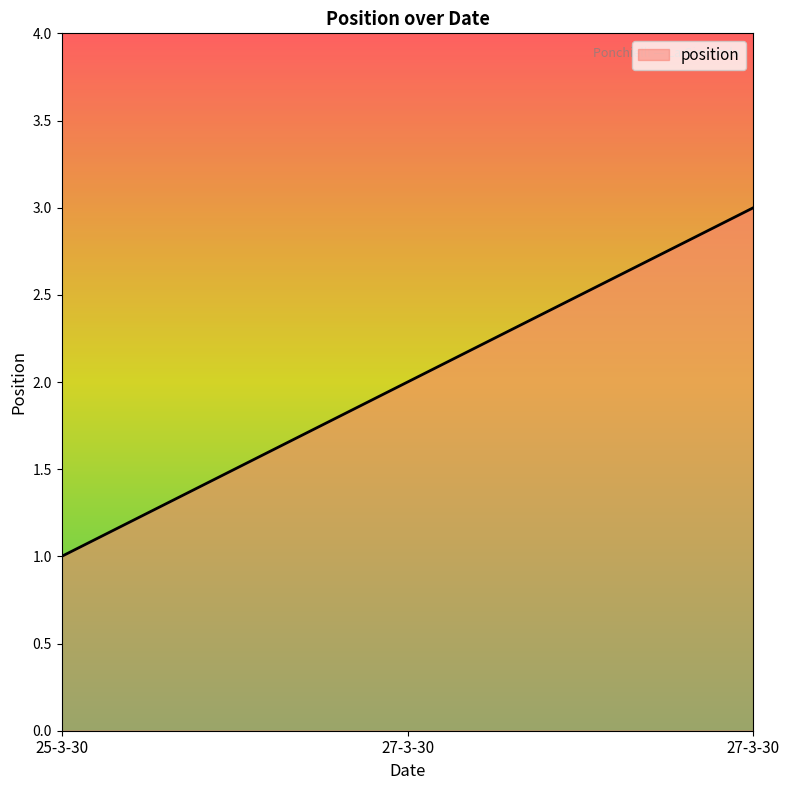

Which category has the highest value across all series?

27-3-30